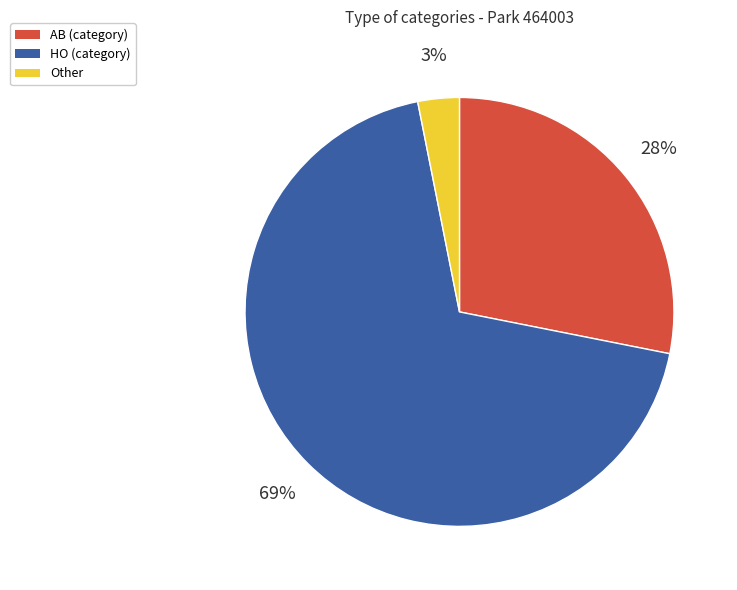

To the nearest percent, what is the combined percentage of AB and HO?

97%